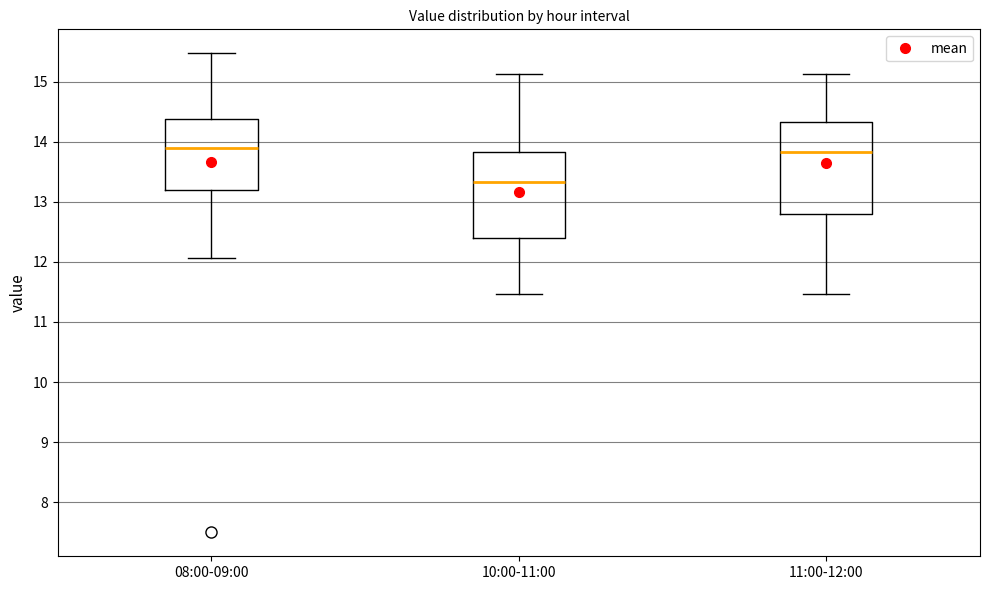

Reading left to right, read every box against the y-axis: the position of its median line, the range the box covers, and the ends of its whiskers. The values are not printed on the chart, so give them approximately, as read against the axis.

08:00-09:00: median 13.9, box 13.2 to 14.4, whiskers 12.1 to 15.5
10:00-11:00: median 13.3, box 12.4 to 13.8, whiskers 11.5 to 15.1
11:00-12:00: median 13.8, box 12.8 to 14.3, whiskers 11.5 to 15.1